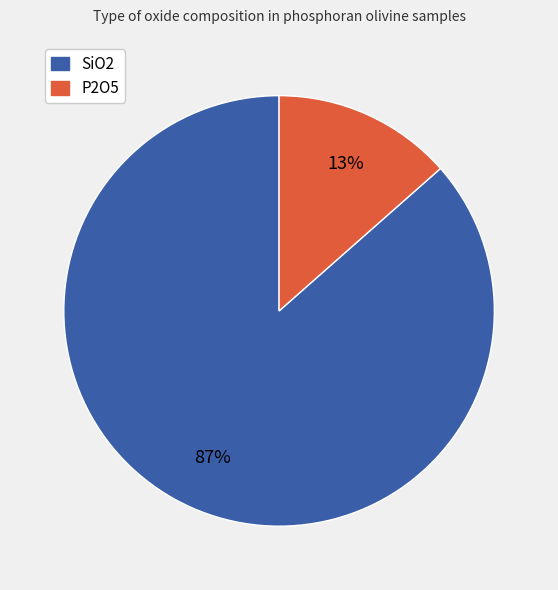

What is the smallest slice in the pie chart?

P2O5